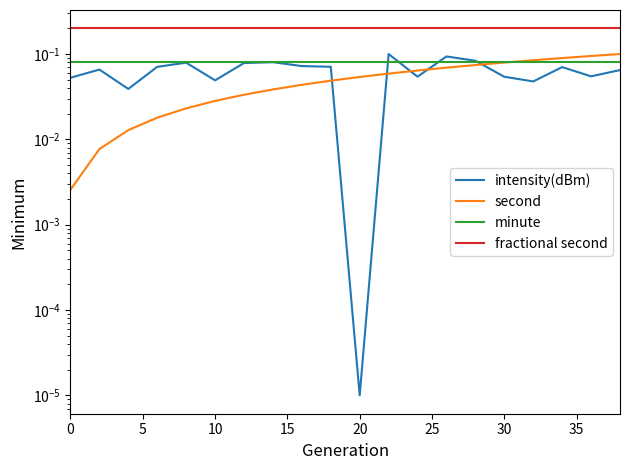

The value of minute at 13 is 0.1. True or false?

False